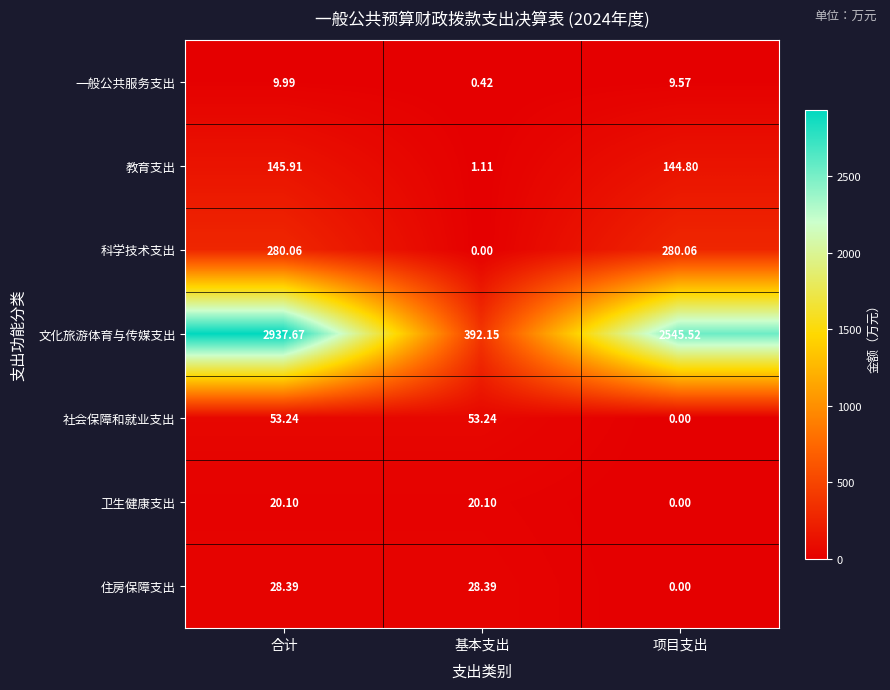

Where is 一般公共服务支出 nearest to the value 5?

项目支出